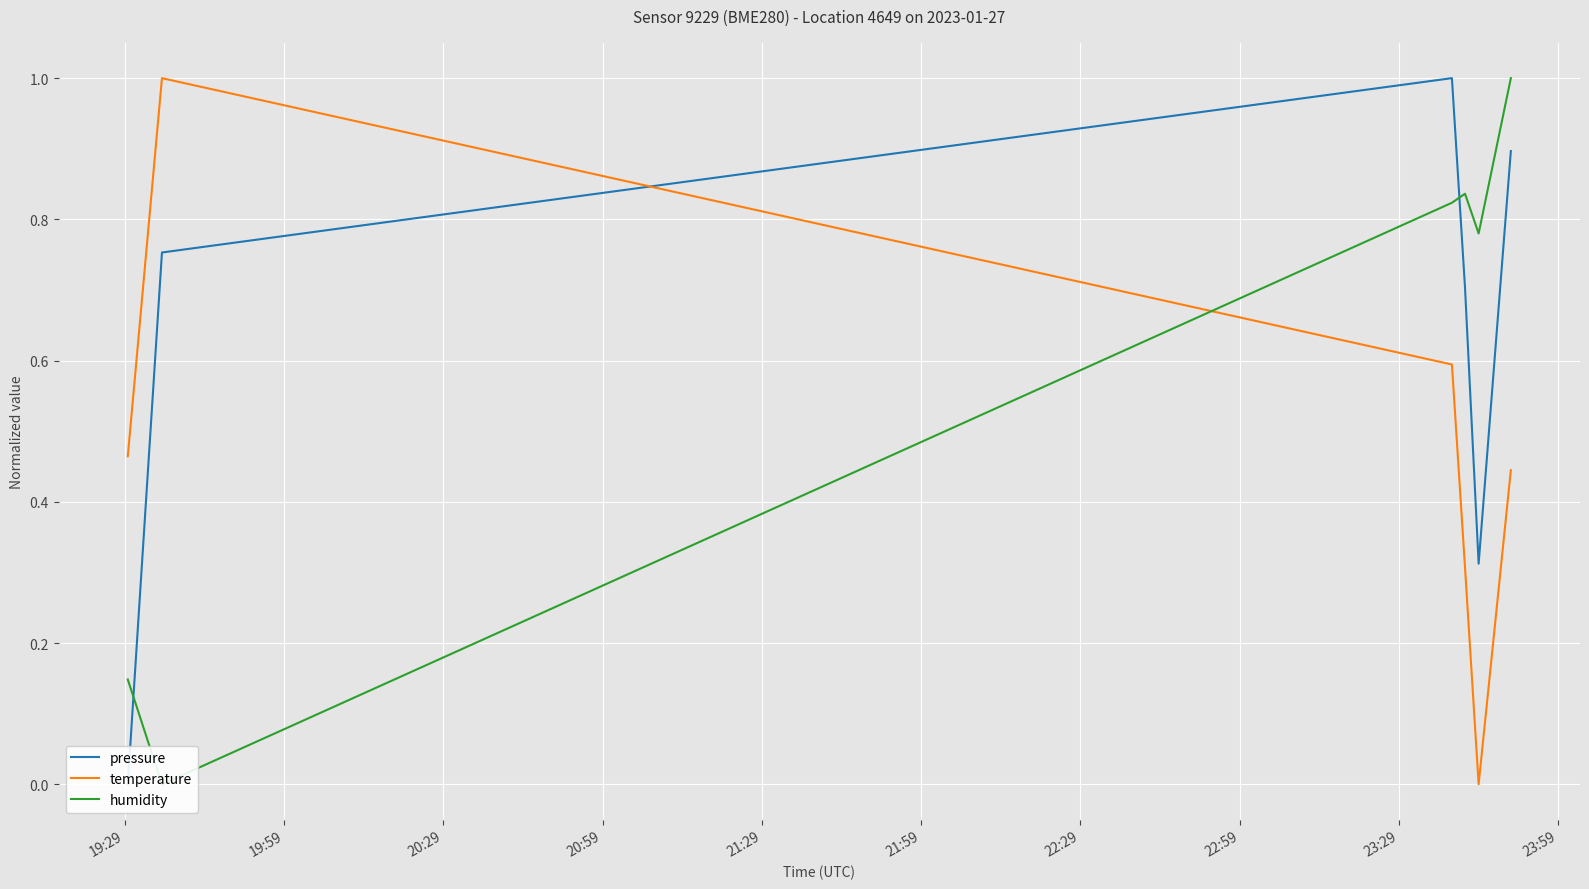

In pressure, how many points are lower than both neighbors (excluding endpoints)?

1